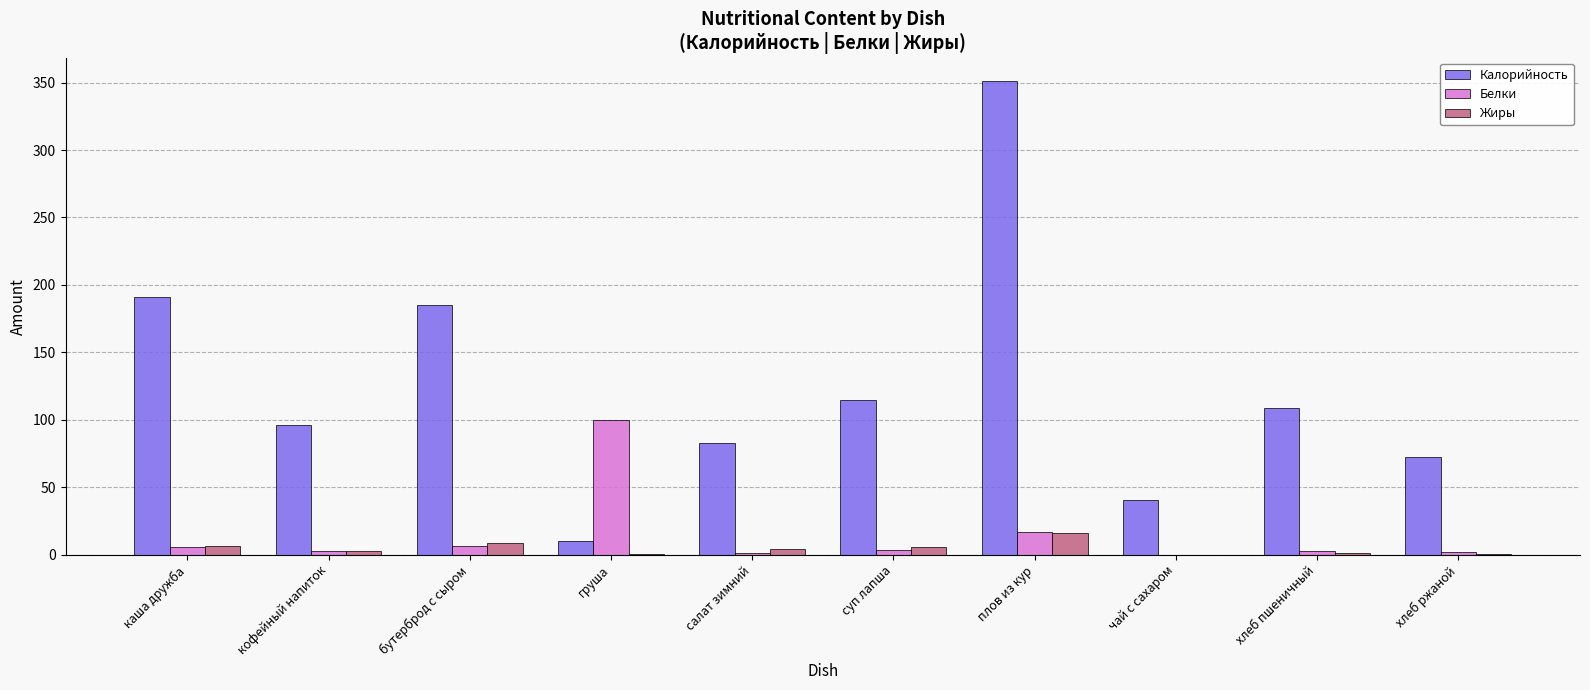

Which series has the widest spread of values?

Калорийность